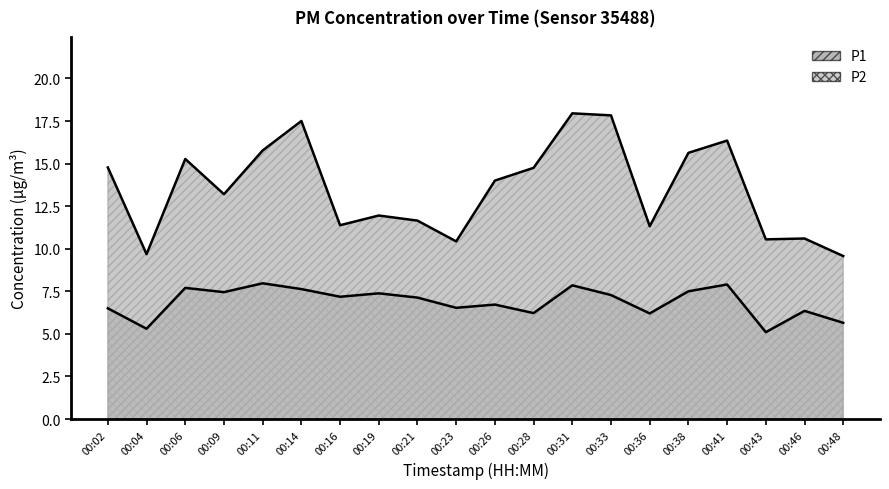

Which category has the highest value in the P2 series?

00:11